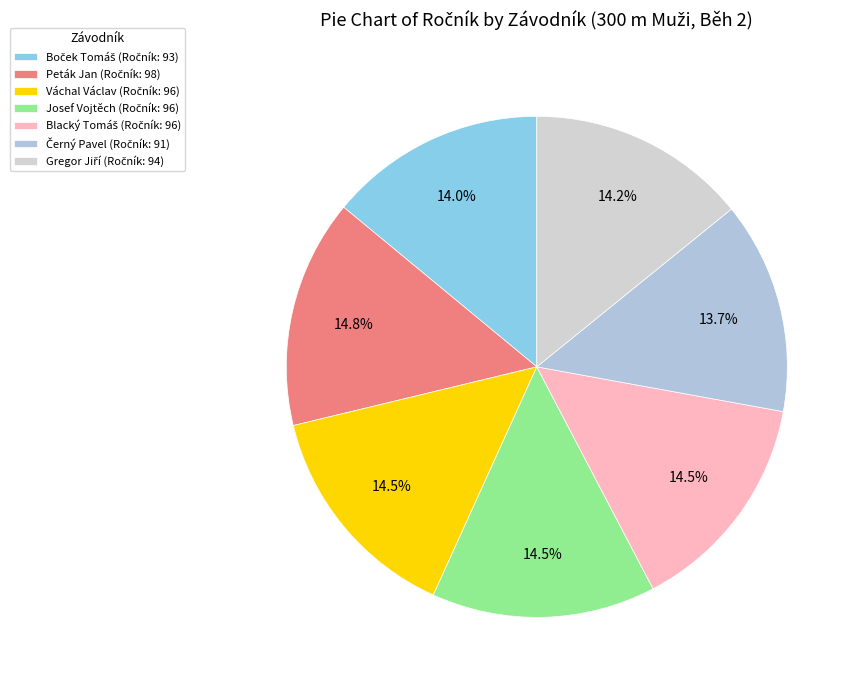

How many segments does this pie chart have?

7